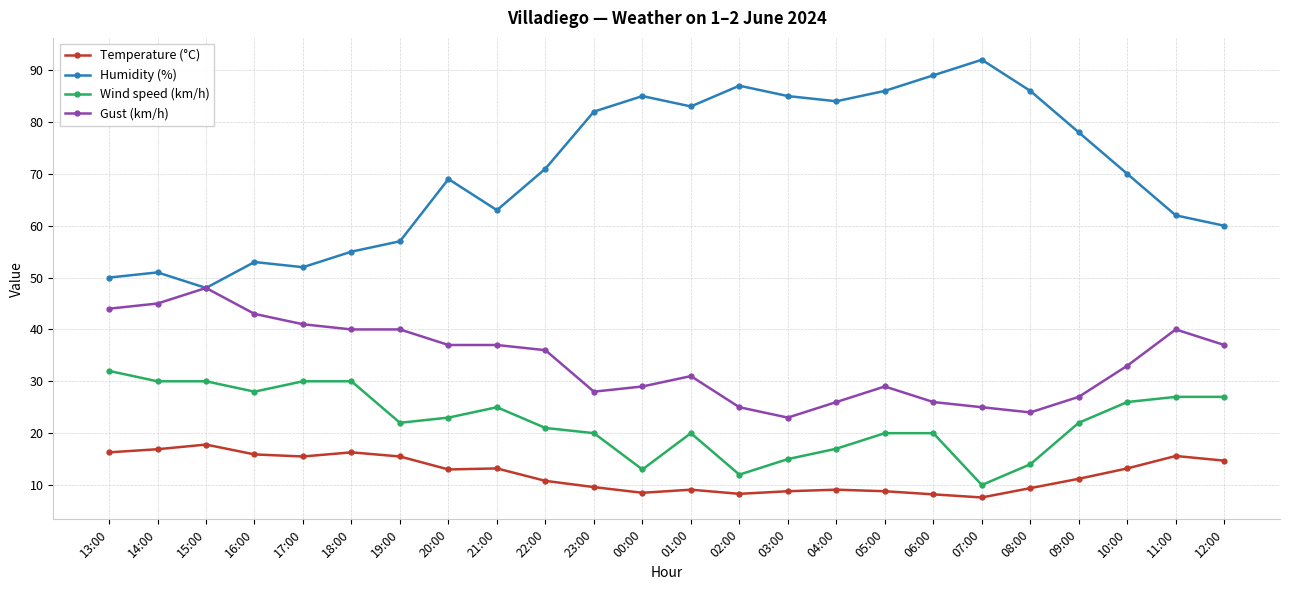

How many values in the Temperature (°C) series are below 13?

12